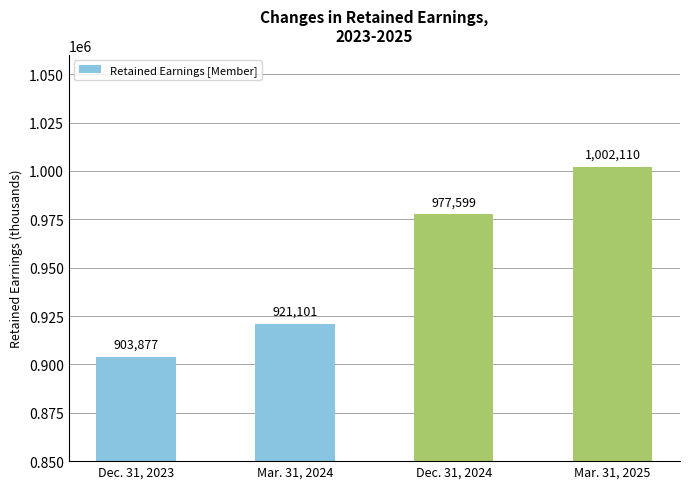

What is the label of the 2nd bar from the right?

Dec. 31, 2024